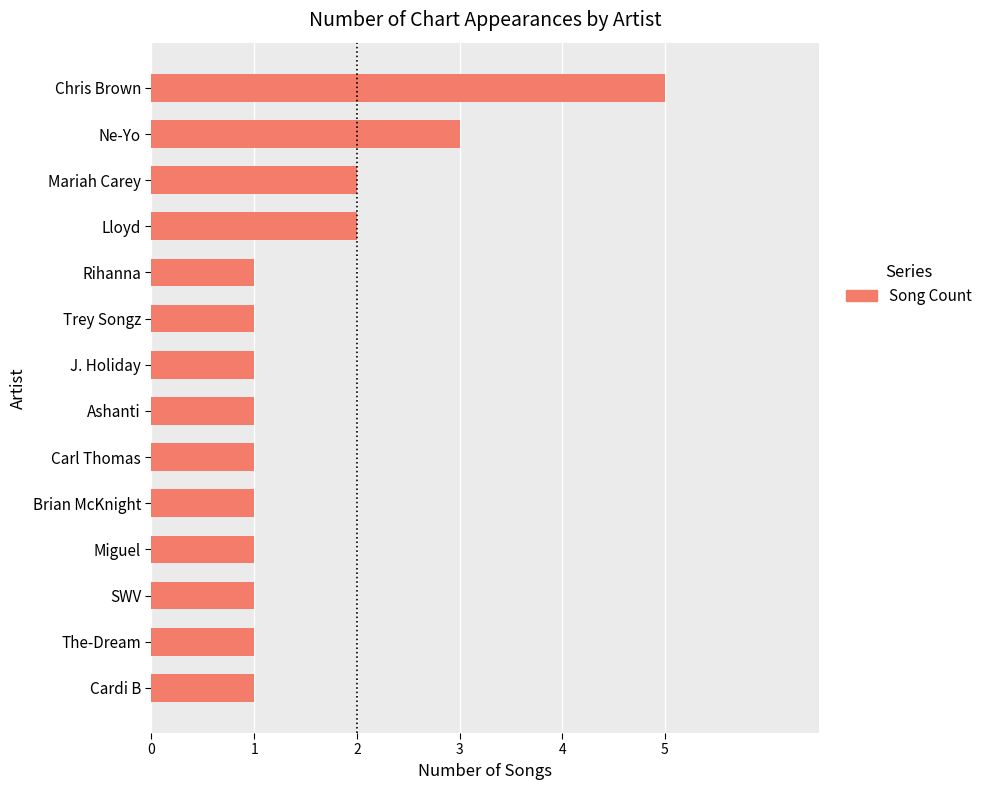

How many categories are shown in the chart?

14